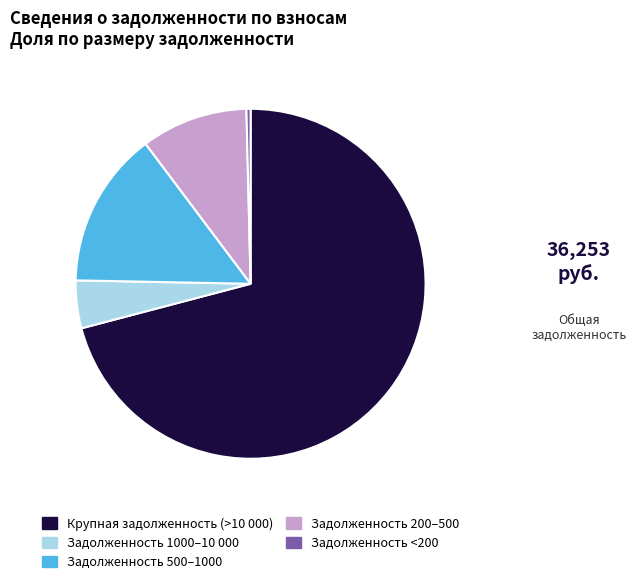

Is there a majority slice in this chart?

Yes